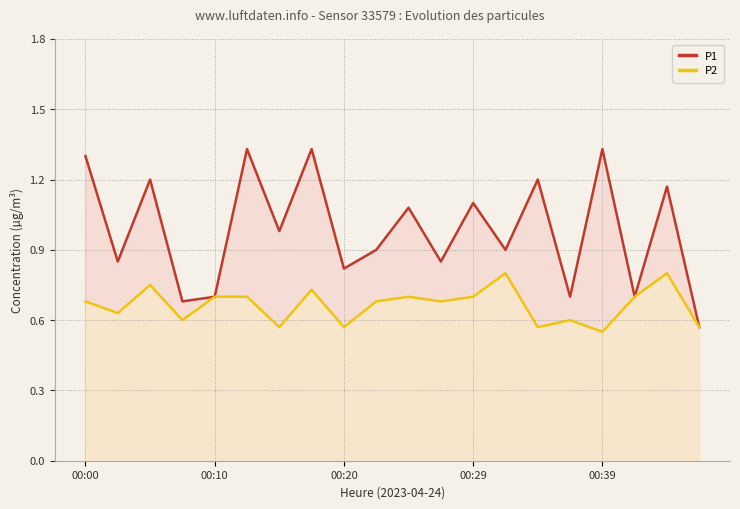

What is the value of the P1 point at the 18th from the left?

0.7